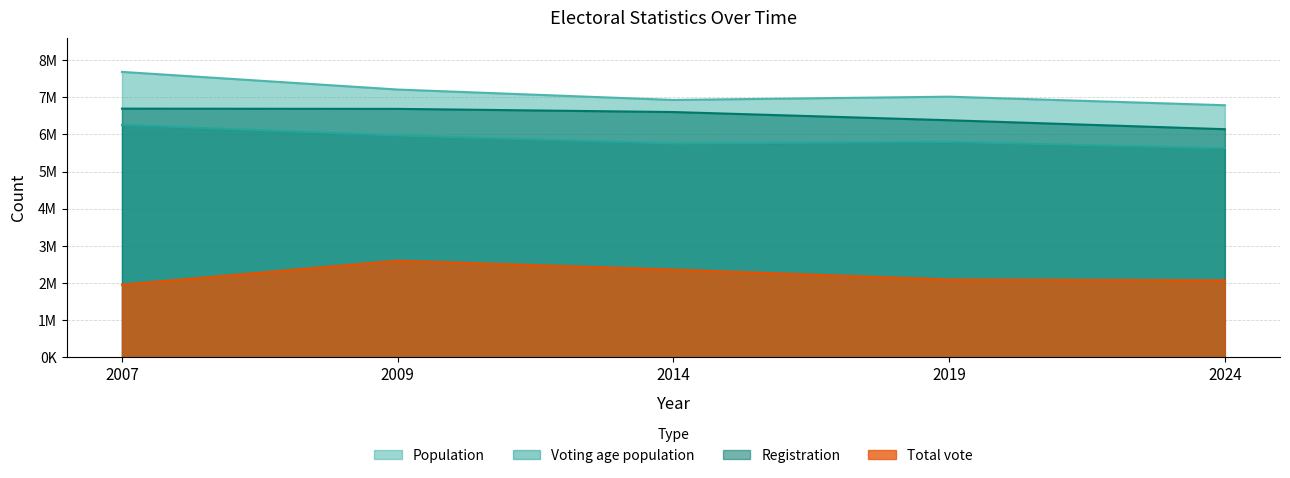

How many lines are shown in the chart?

4